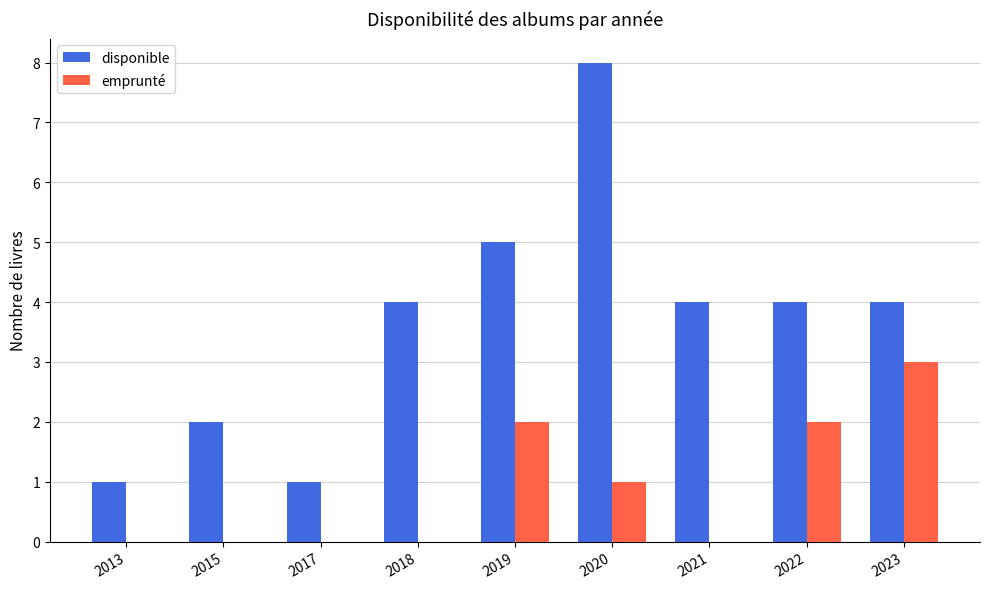

The emprunté series shows 0 at 2018. True or false?

True